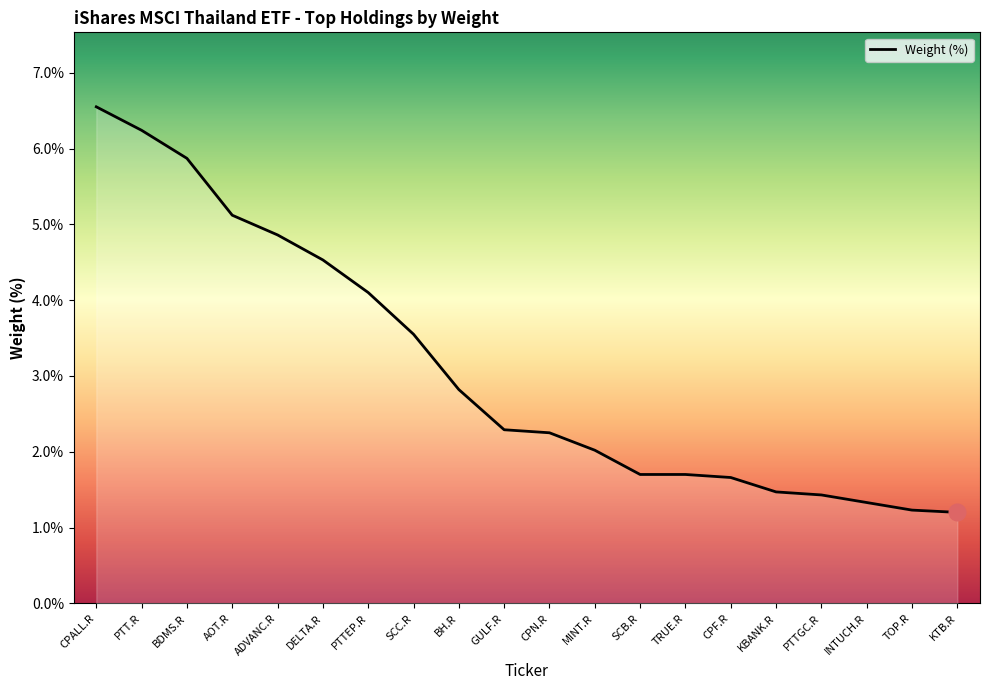

At which label is the value closest to 3?

BH.R